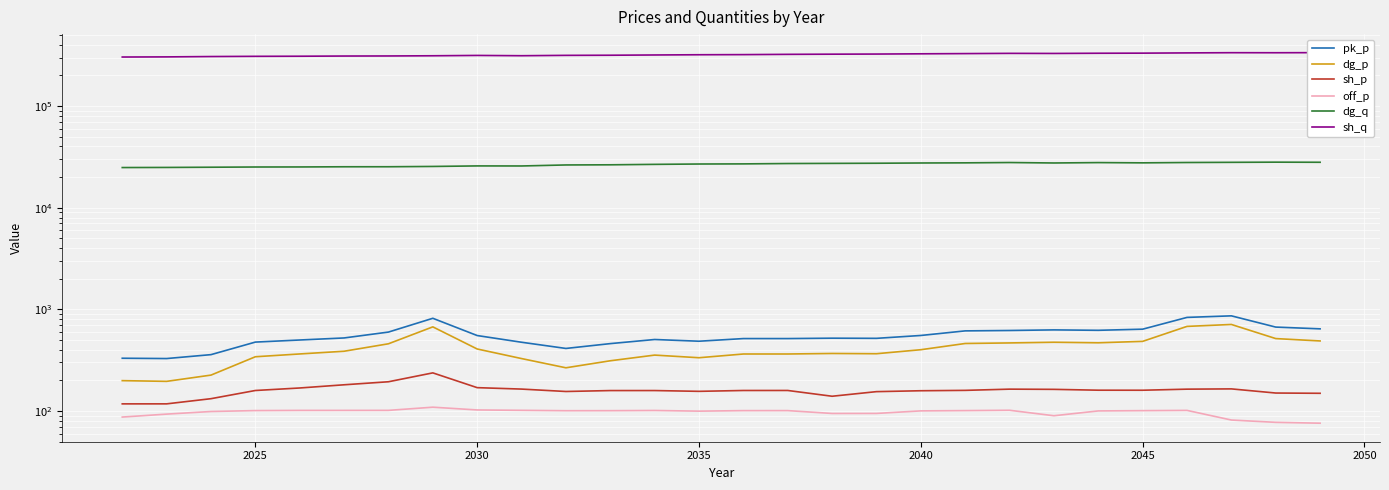

How many series are shown in this chart?

6